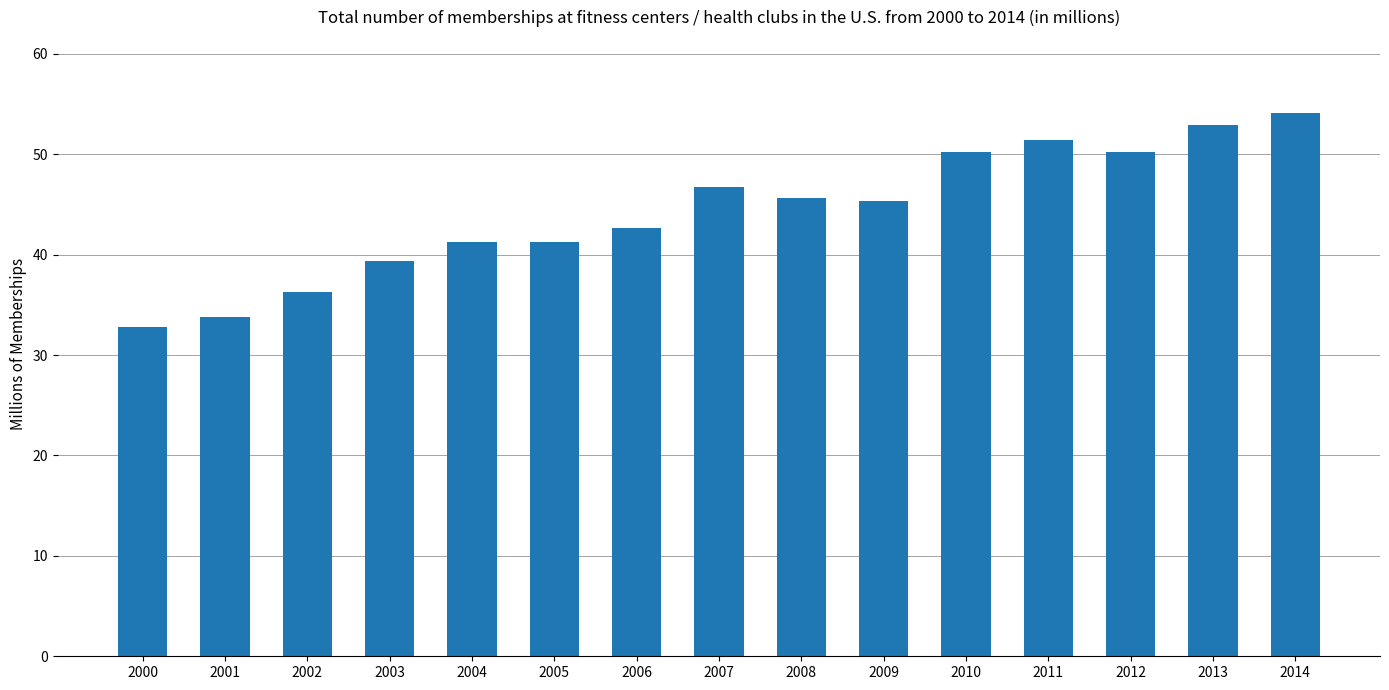

How many categories are shown in the chart?

15